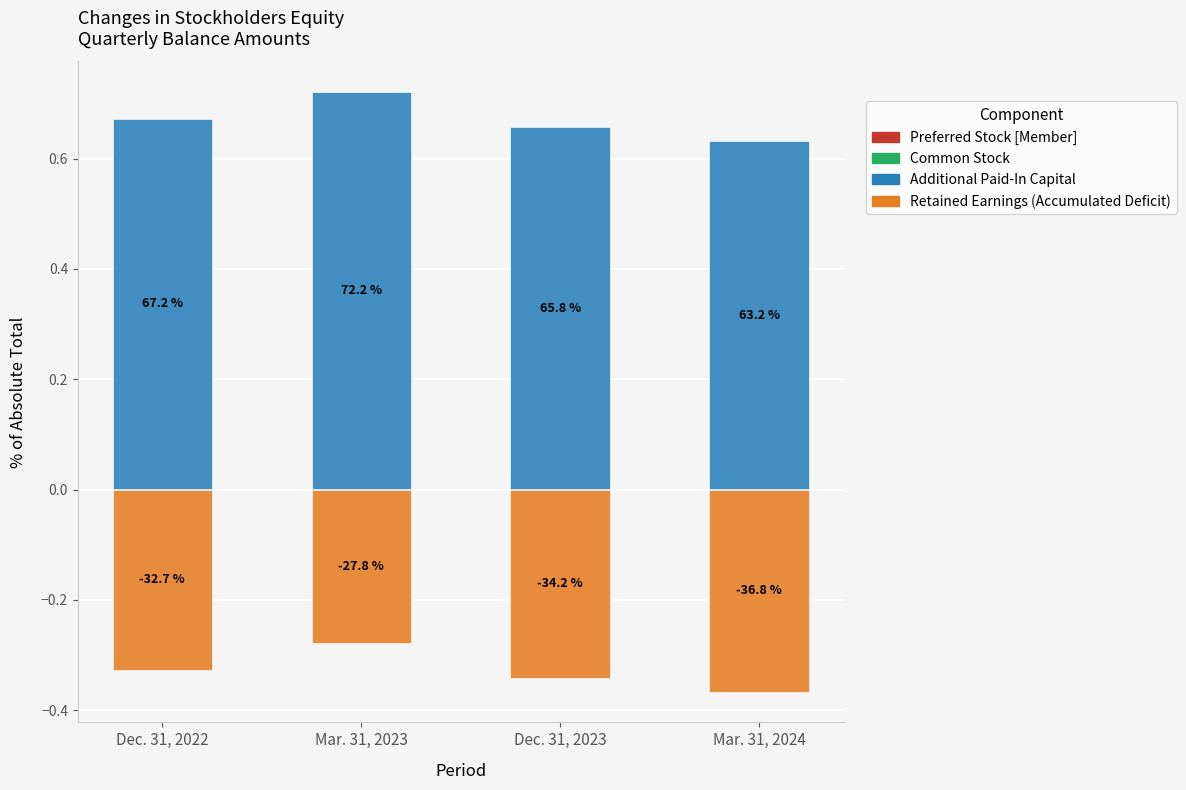

Are the bars horizontal?

No